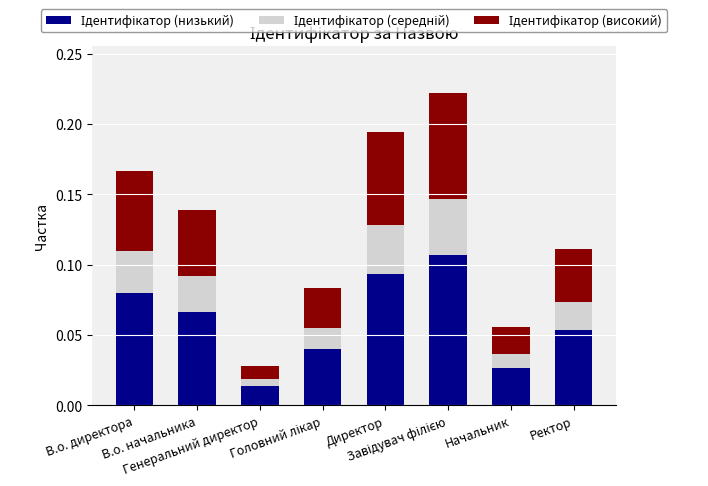

Which series has the widest spread of values?

Ідентифікатор (низький)